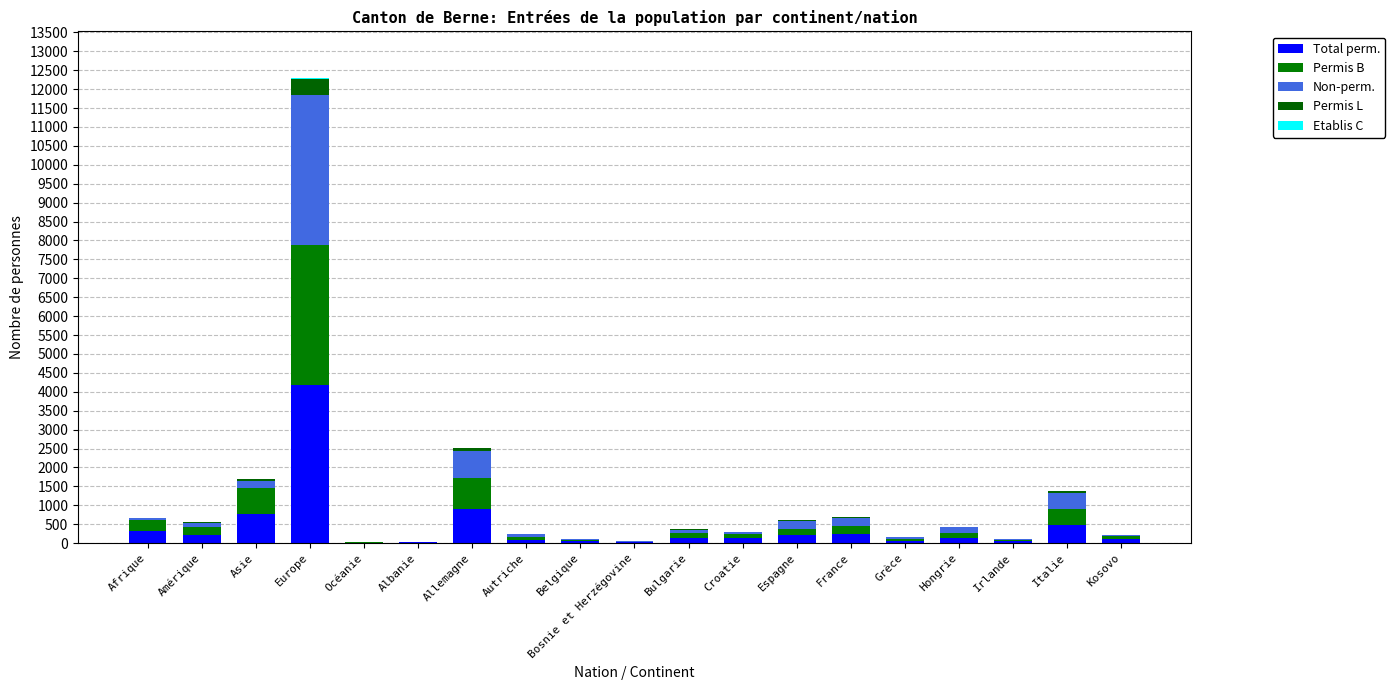

What is the label of the 17th bar from the right?

Asie